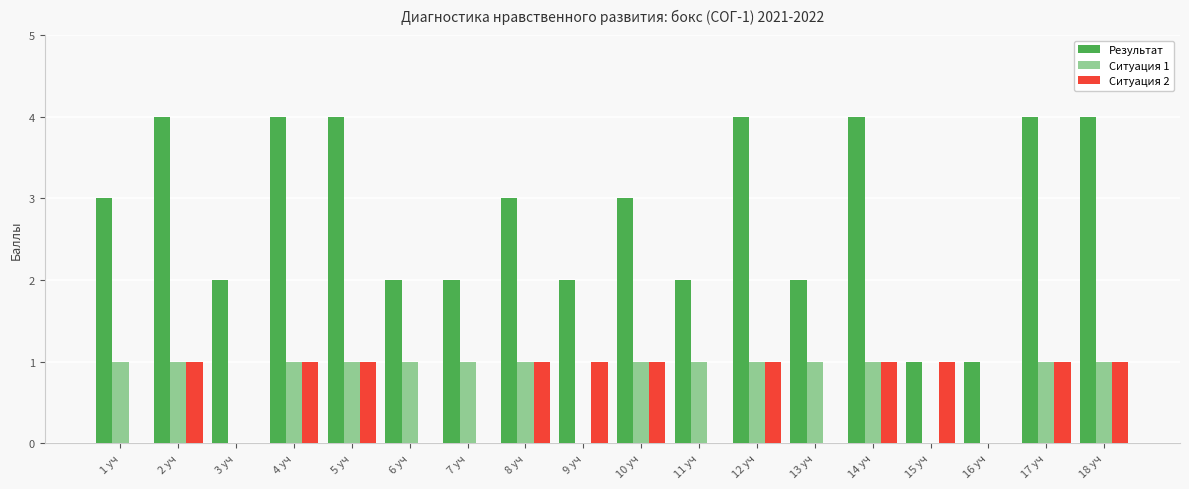

What is the sum of all Результат values?

51